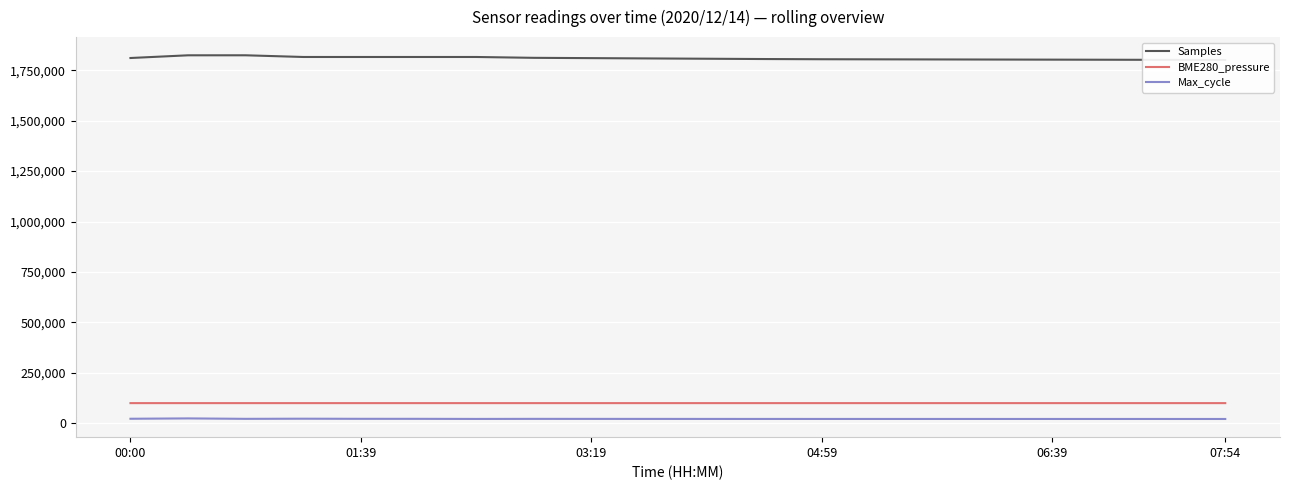

What position from the right is 10?

10